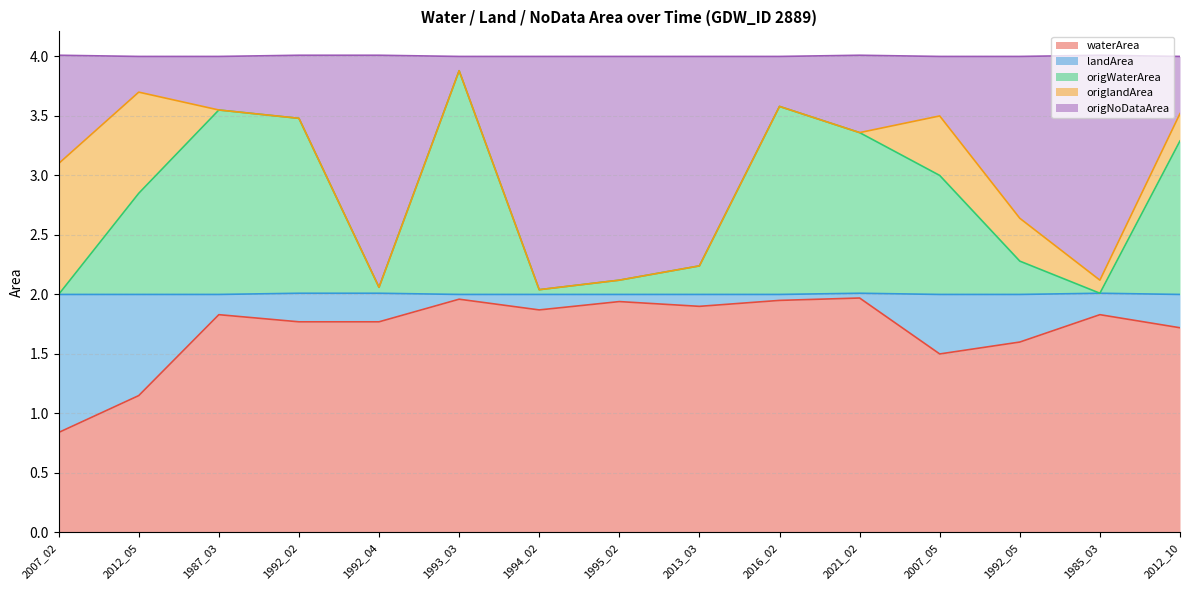

True or false: waterArea has more than 0 points higher than both neighbors.

True